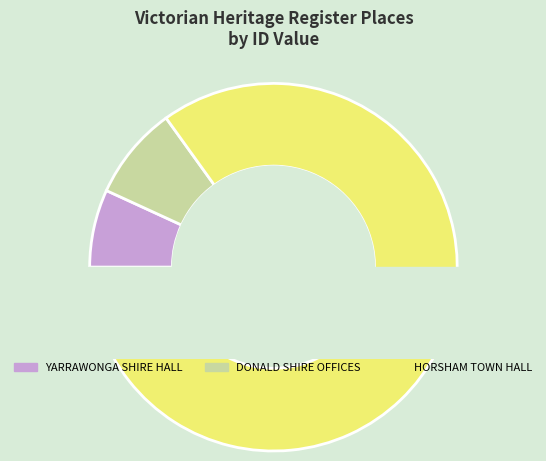

Which category has the smallest portion of the pie?

YARRAWONGA SHIRE HALL